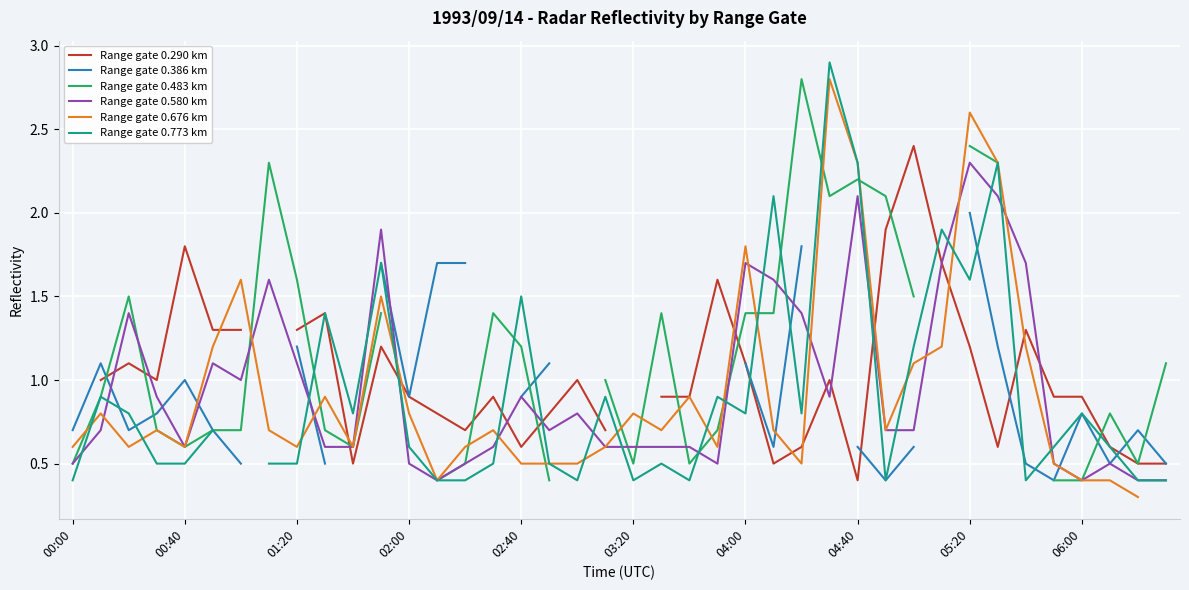

Which category has the highest value in the Range gate 0.580 km series?

05:20